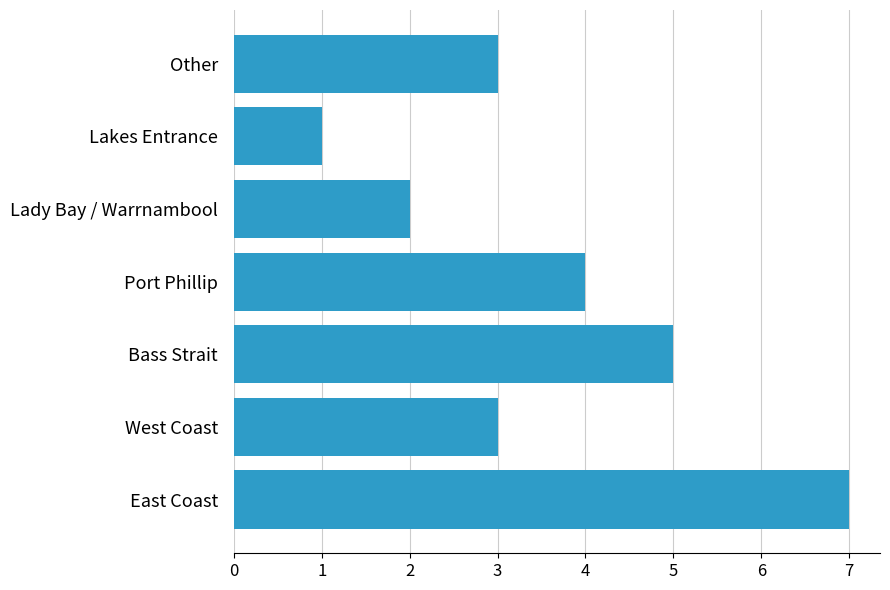

How many distinct data groups are displayed?

1